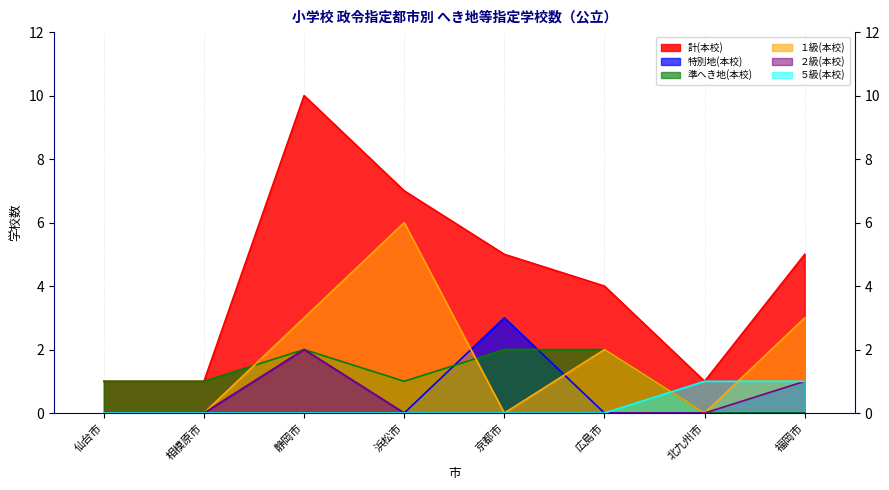

Where does the １級(本校) series first go above 2?

静岡市